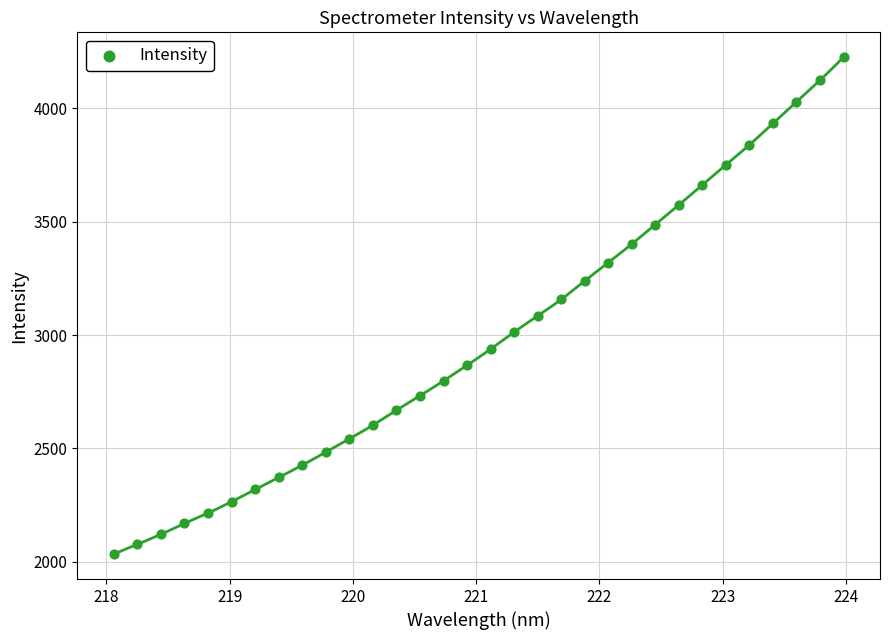

What is the range of Y values (max minus min)?

2193.6